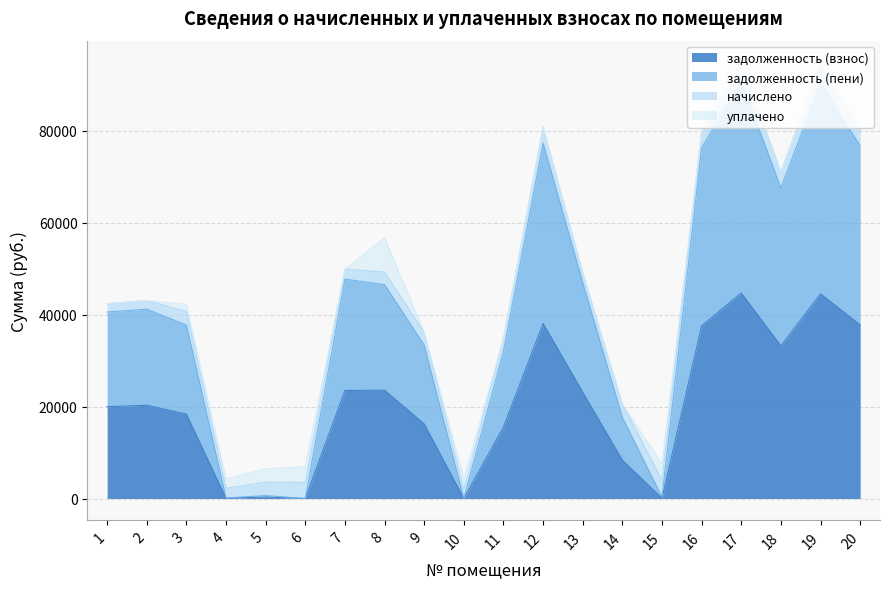

What is the difference between the highest and lowest values at 18?

34385.6